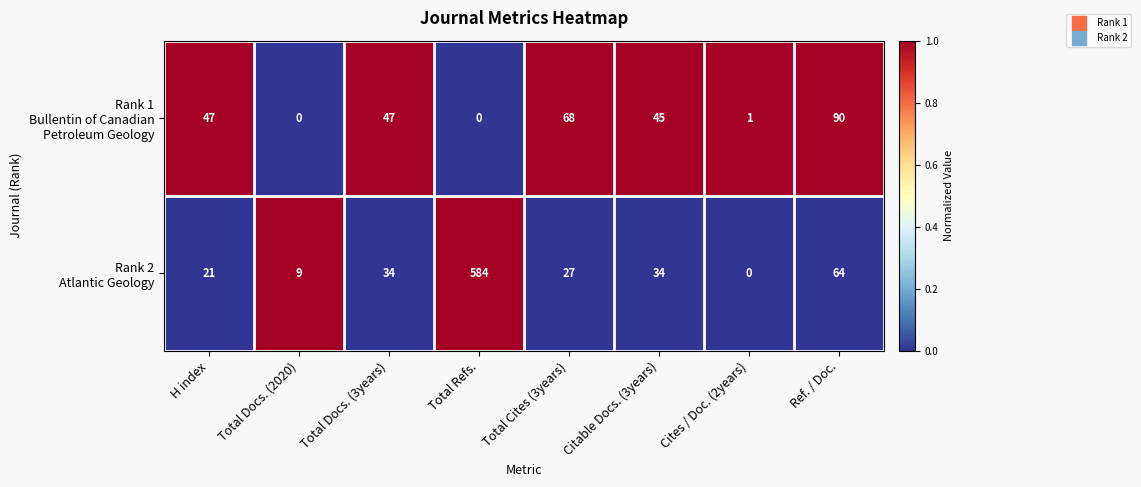

At which category is the sum across all series the highest?

Total Refs.